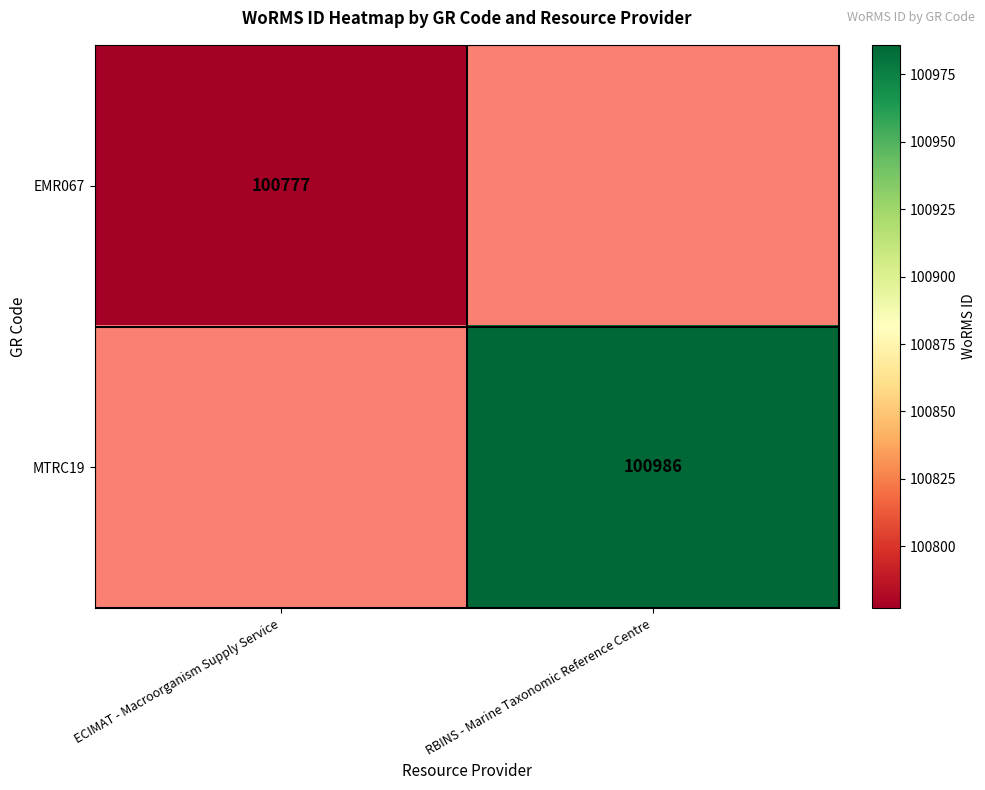

At how many categories does at least one series exceed 100832?

1